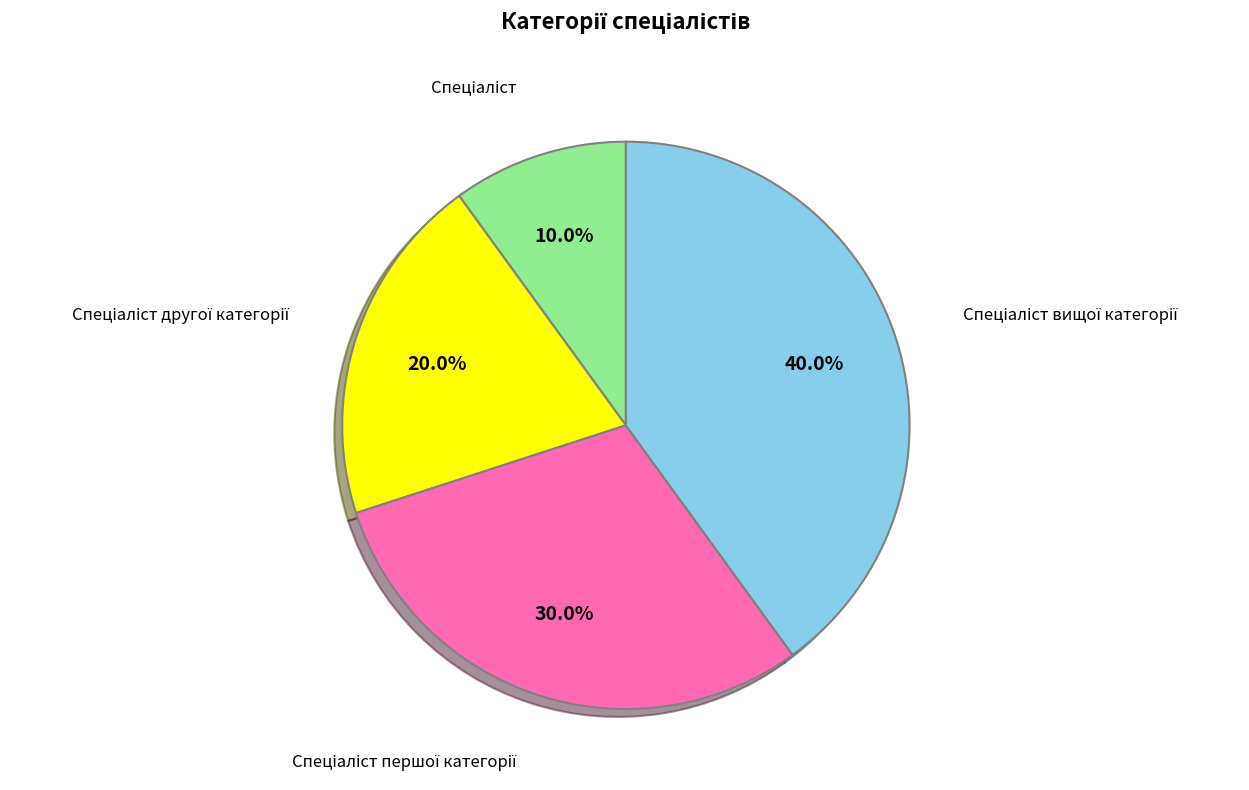

Is there a majority slice in this chart?

No